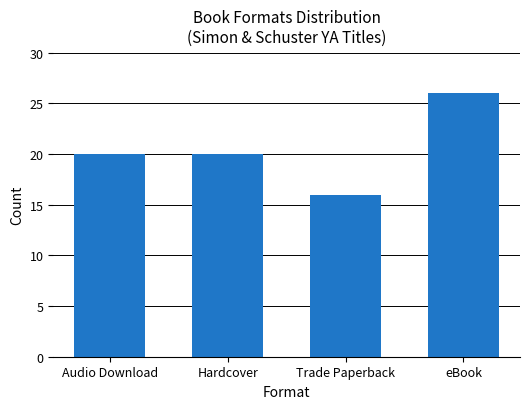

Approximately how many times larger is the value at eBook compared to Audio Download?

1.3